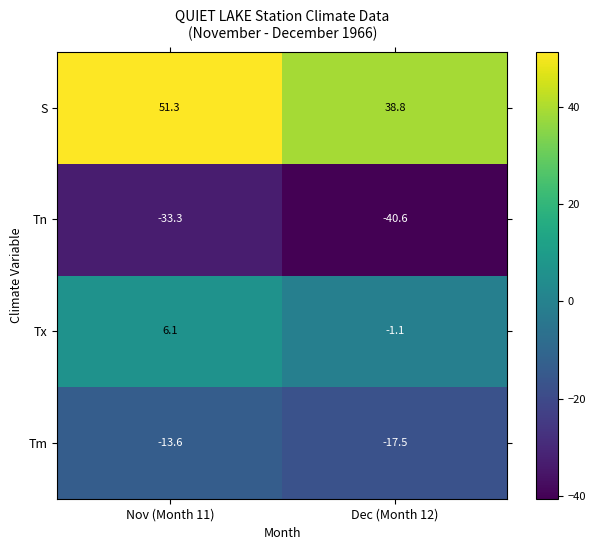

True or false: S has a value of 53.6 at Dec (Month 12).

False